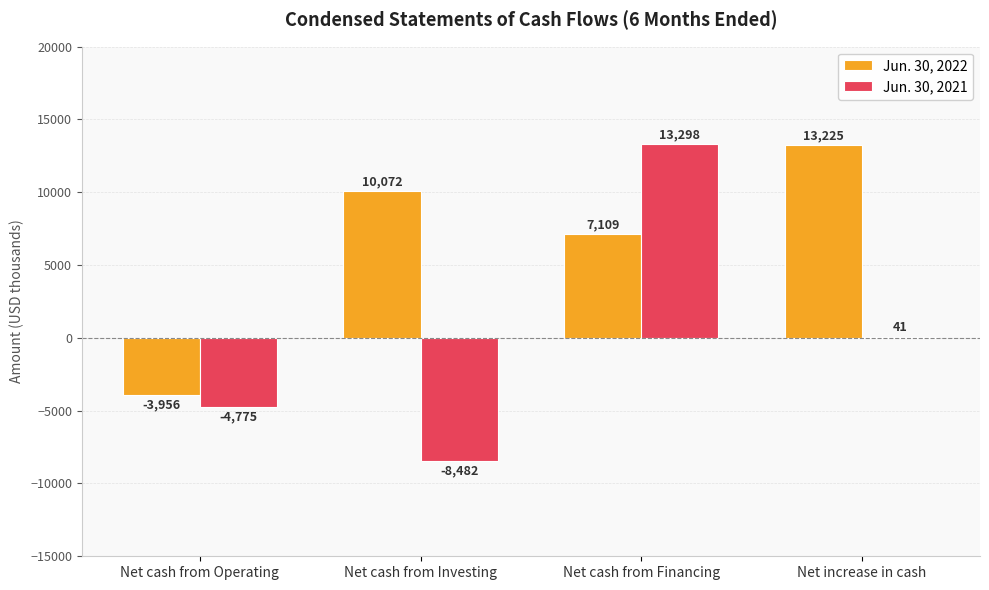

At which category is the sum across all series the highest?

Net cash from Financing